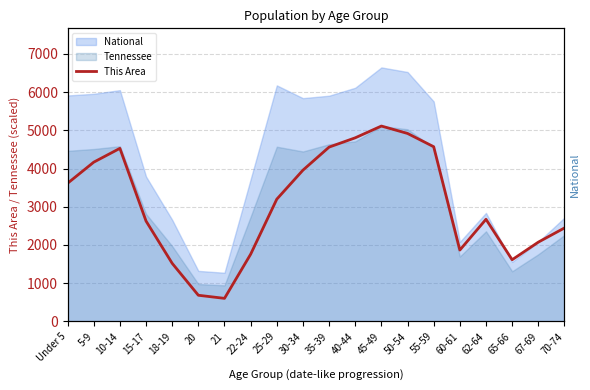

How many lines are shown in the chart?

1